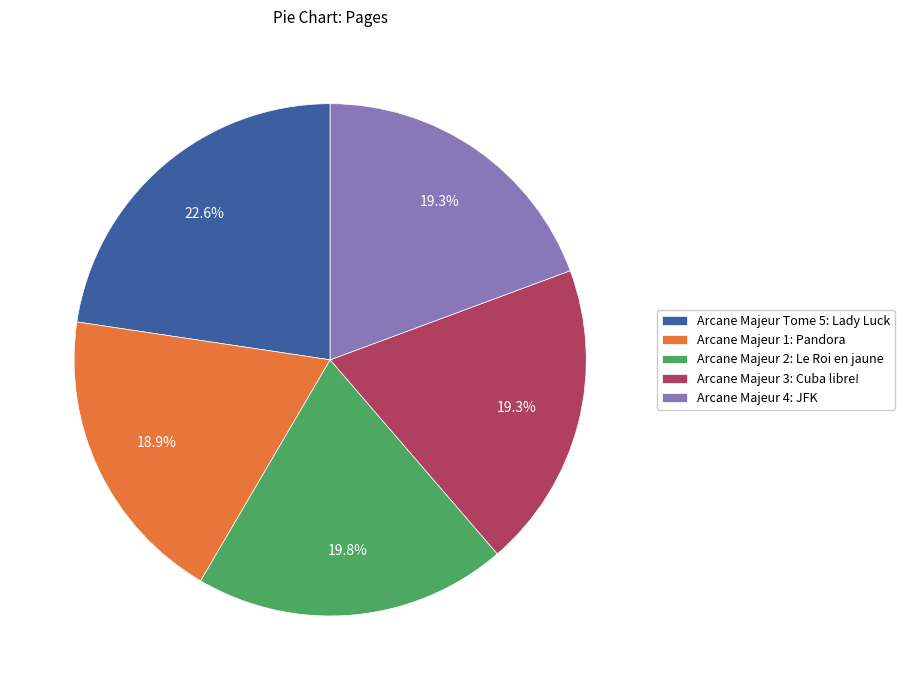

To the nearest percent, what is the average slice percentage?

20%